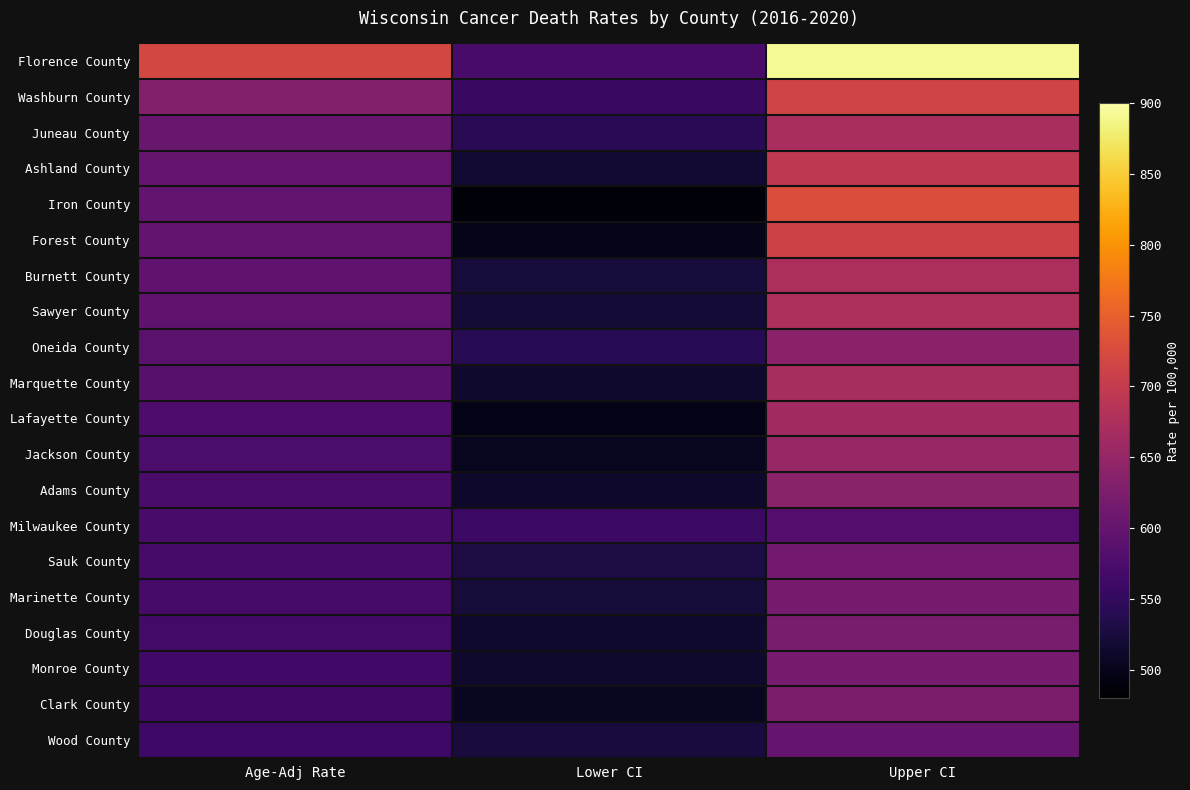

Reading left to right, transcribe all the data shown in this chart.

Florence County: Age-Adj Rate=718.8	Lower CI=571.3	Upper CI=892.6
Washburn County: Age-Adj Rate=632.0	Lower CI=556.9	Upper CI=714.5
Juneau County: Age-Adj Rate=603.8	Lower CI=541.6	Upper CI=671.1
Ashland County: Age-Adj Rate=601.4	Lower CI=517.6	Upper CI=694.9
Iron County: Age-Adj Rate=597.4	Lower CI=486.7	Upper CI=726.3
Forest County: Age-Adj Rate=597.0	Lower CI=498.3	Upper CI=709.9
Burnett County: Age-Adj Rate=594.7	Lower CI=523.3	Upper CI=673.2
Sawyer County: Age-Adj Rate=593.8	Lower CI=520.7	Upper CI=674.5
Oneida County: Age-Adj Rate=588.9	Lower CI=540.4	Upper CI=640.5
Marquette County: Age-Adj Rate=587.7	Lower CI=513.5	Upper CI=669.7
Lafayette County: Age-Adj Rate=575.6	Lower CI=497.2	Upper CI=662.7
Jackson County: Age-Adj Rate=574.7	Lower CI=503.9	Upper CI=652.6
Adams County: Age-Adj Rate=572.6	Lower CI=511.5	Upper CI=639.1
Milwaukee County: Age-Adj Rate=570.6	Lower CI=558.0	Upper CI=583.3
Sauk County: Age-Adj Rate=570.0	Lower CI=528.7	Upper CI=613.6
Marinette County: Age-Adj Rate=568.6	Lower CI=522.3	Upper CI=617.9
Douglas County: Age-Adj Rate=566.0	Lower CI=515.5	Upper CI=620.0
Monroe County: Age-Adj Rate=564.5	Lower CI=514.1	Upper CI=618.6
Clark County: Age-Adj Rate=562.2	Lower CI=505.0	Upper CI=624.2
Wood County: Age-Adj Rate=562.0	Lower CI=525.8	Upper CI=600.0